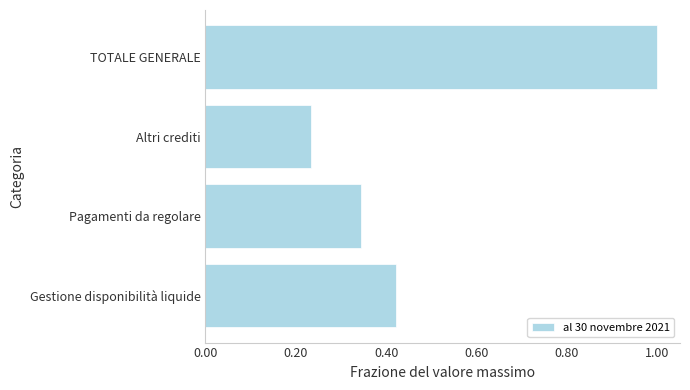

Is it true that the value at Pagamenti da regolare is 0.1?

False